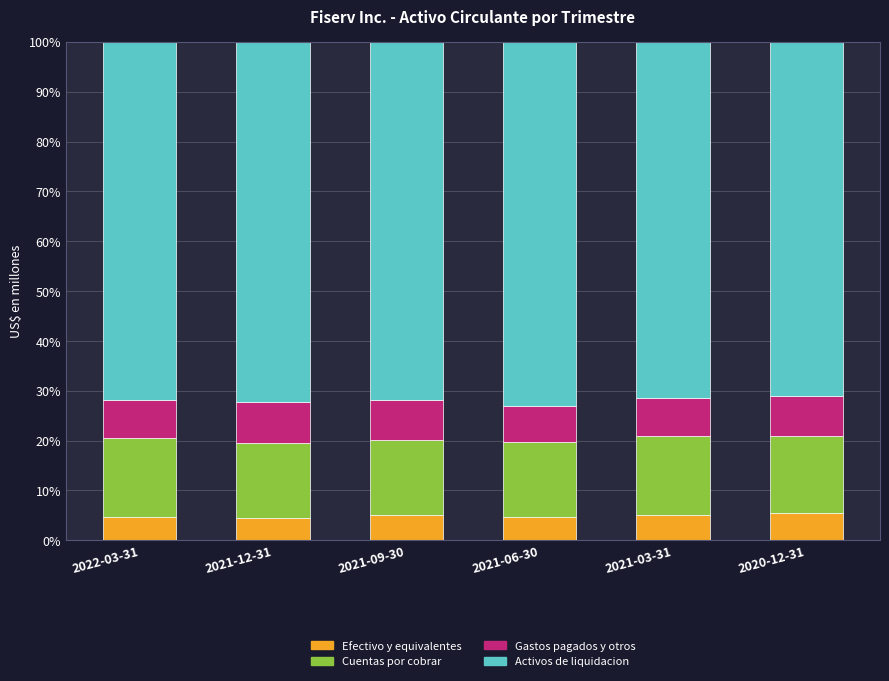

What is the highest value of the Efectivo y equivalentes series?

5.6